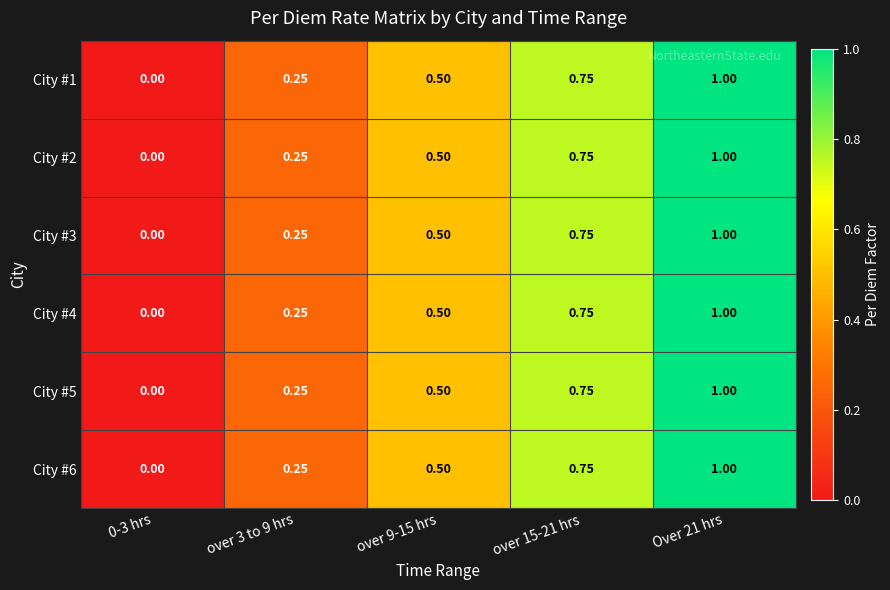

Is the value of City #2 at over 3 to 9 hrs greater than the value of City #3 at over 9-15 hrs?

No